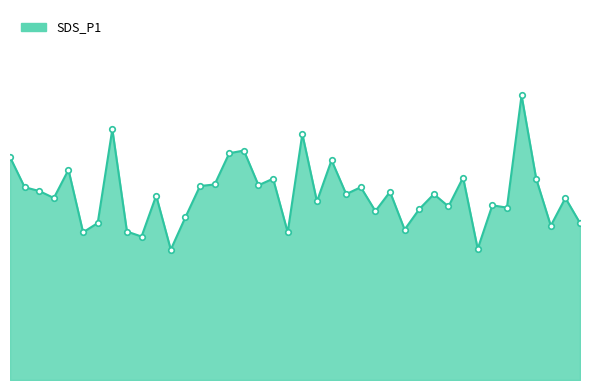

Is this an area chart (filled region under the line)?

Yes